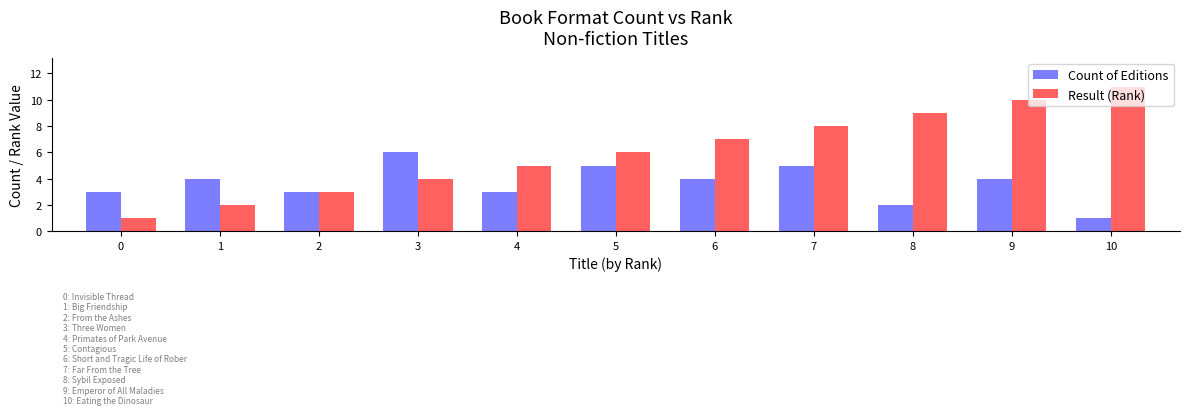

Rank the series by their average value, from highest to lowest.

Result (Rank), Count of Editions